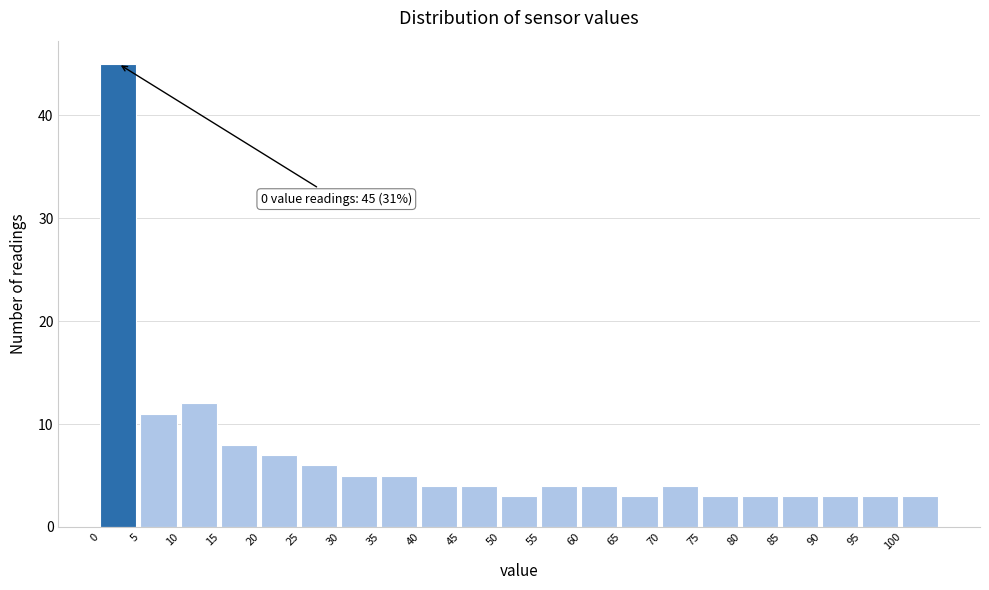

Over which range of the x-axis is the bar tallest?

0 to 5